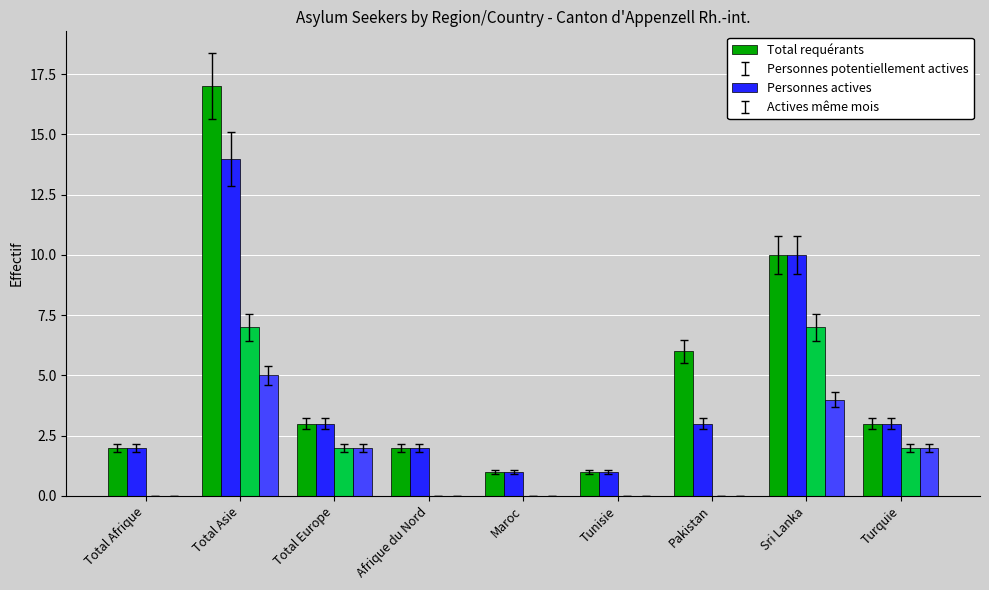

What is the average value of the Personnes actives series?

2